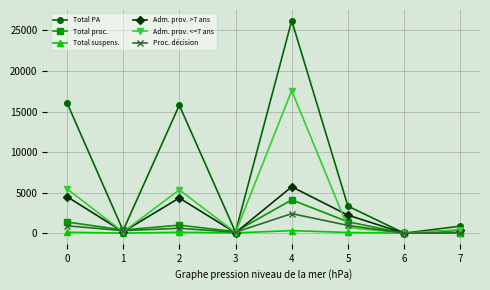

Which label corresponds to the largest value in the chart?

4